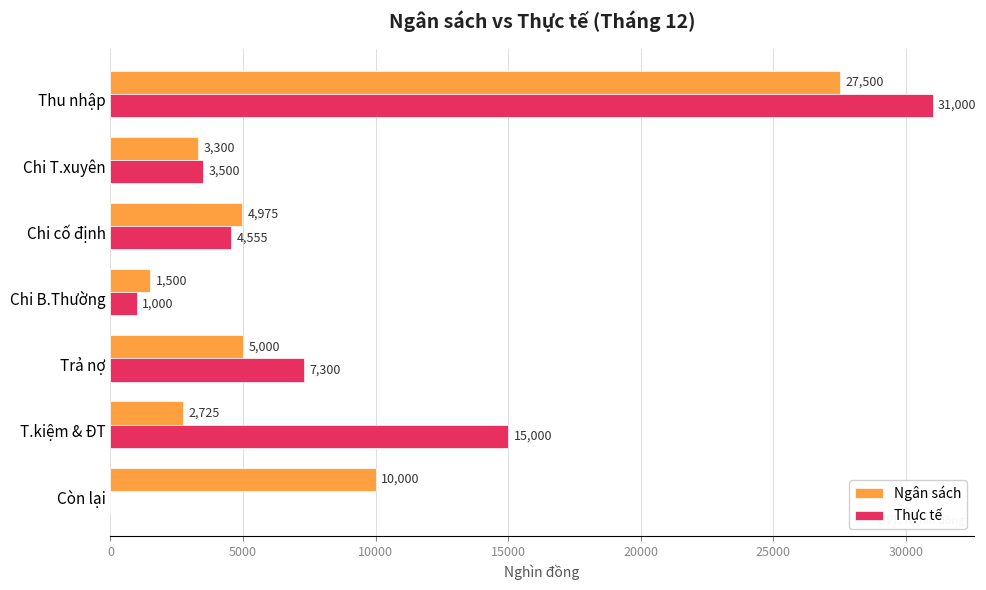

The Ngân sách series shows 5000 at Trả nợ. True or false?

True